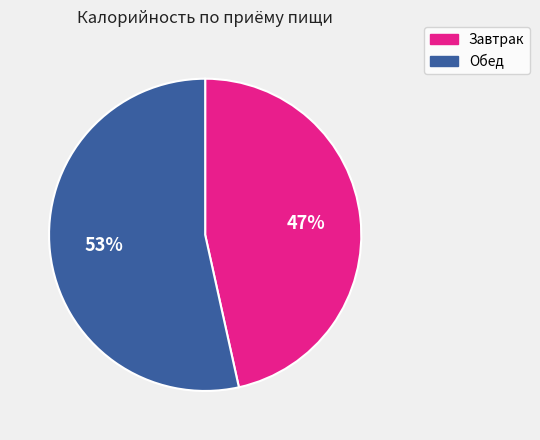

True or false: Обед accounts for 42% of the total.

False